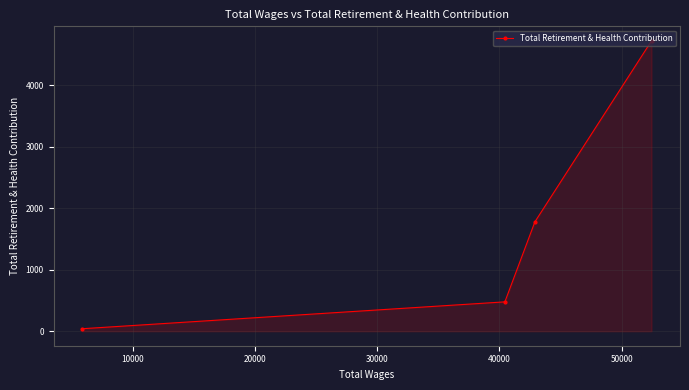

What is the maximum value shown in the chart?

4719